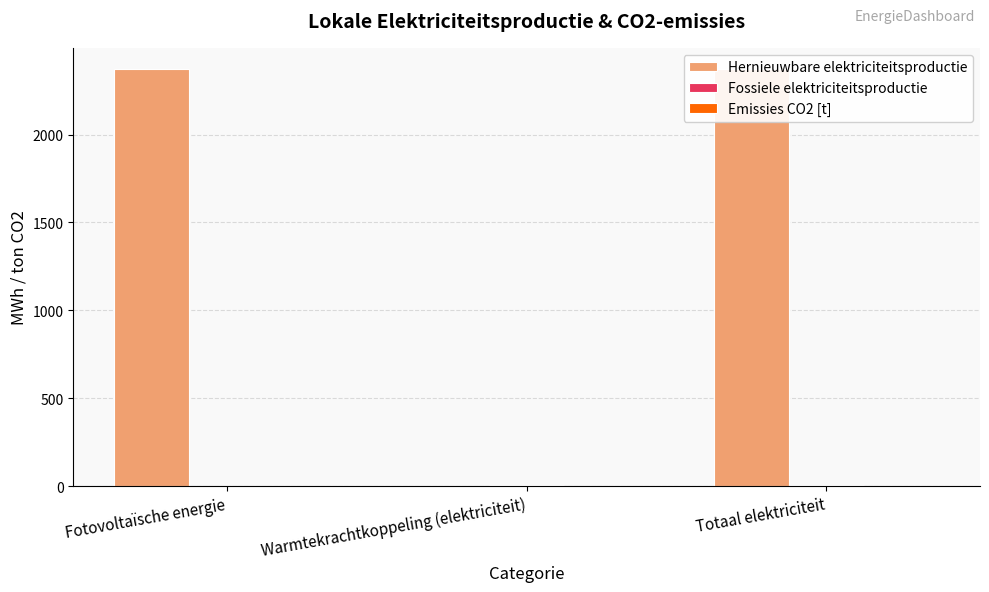

What is the difference between the Emissies CO2 [t] values at Fotovoltaïsche energie and Totaal elektriciteit?

2.0